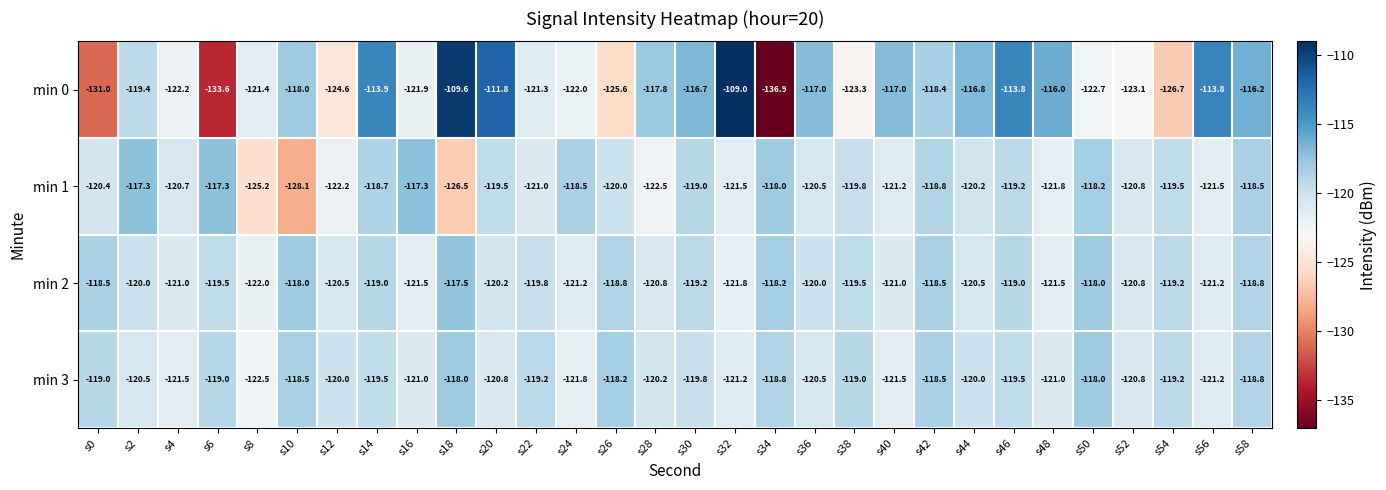

The value of min 3 at s50 is -118.0. True or false?

True